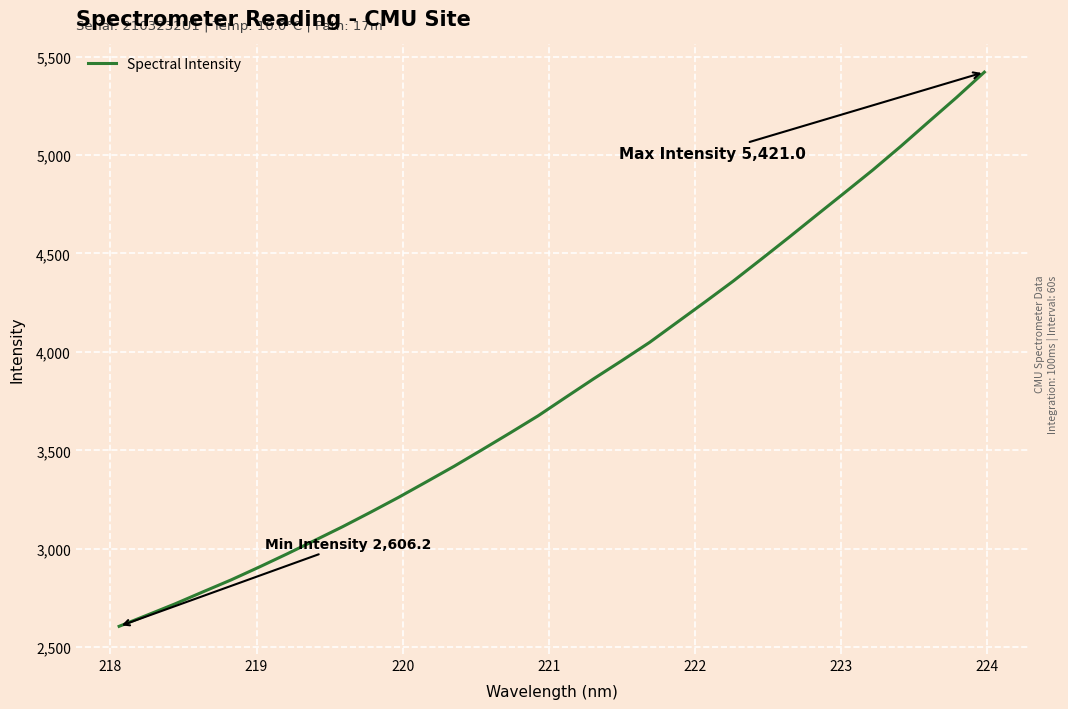

What is the minimum value shown in the chart?

2606.2